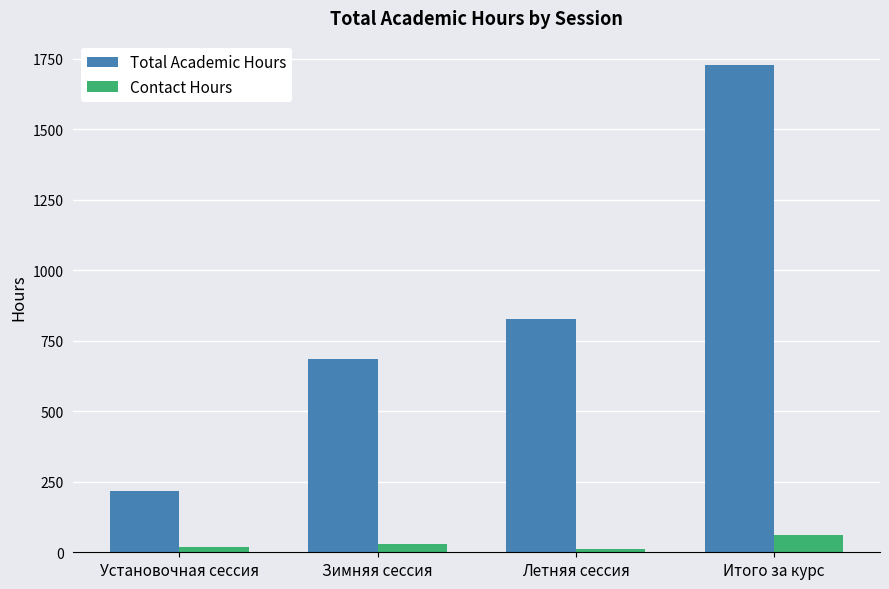

Count the number of data series in this chart.

2